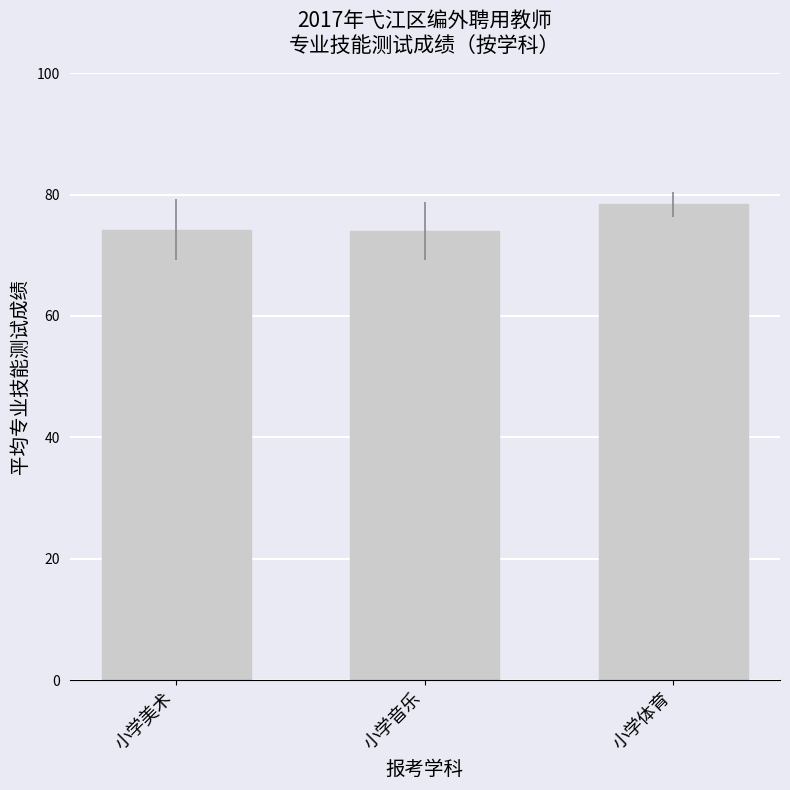

The value at 小学美术 is 74.2. True or false?

True